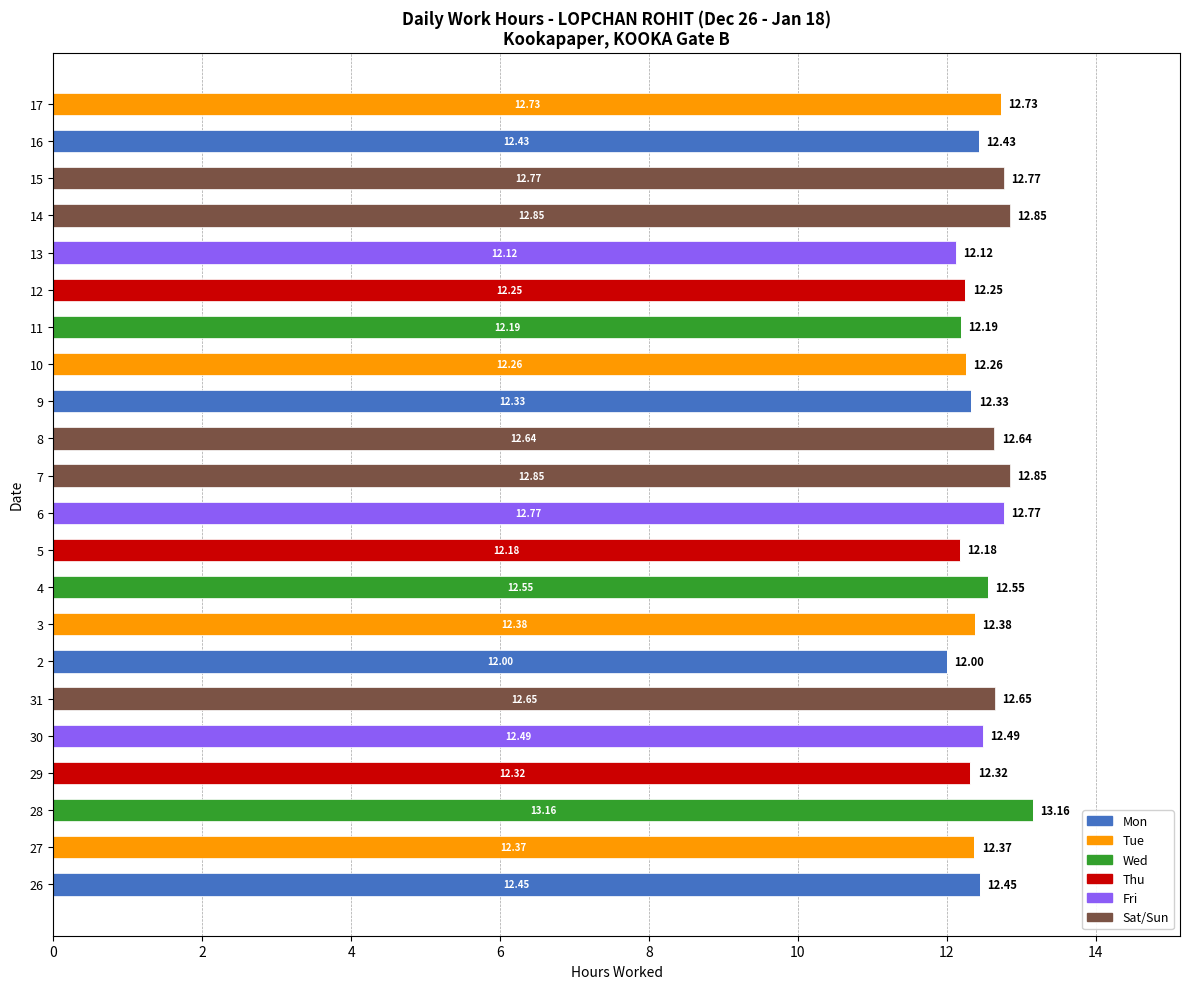

What are all the series names shown in the legend?

Mon, Tue, Wed, Thu, Fri, Sat/Sun